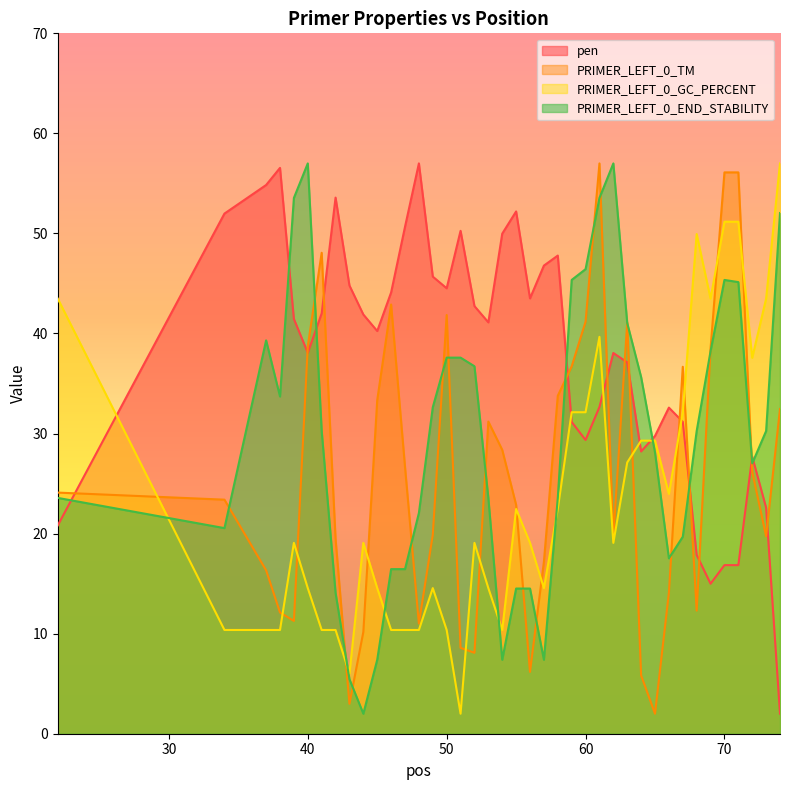

Which category has the highest value in the PRIMER_LEFT_0_GC_PERCENT series?

74